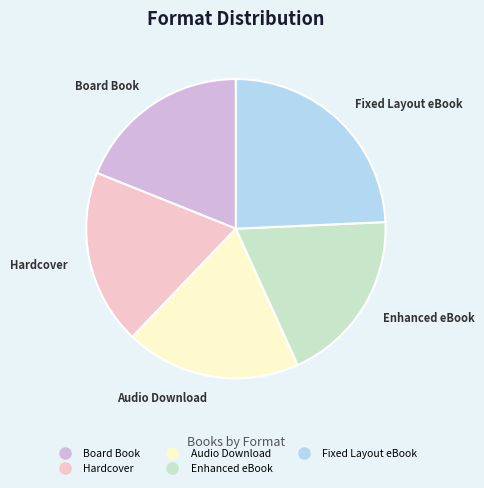

Is the sum of Board Book and Enhanced eBook greater than half?

No